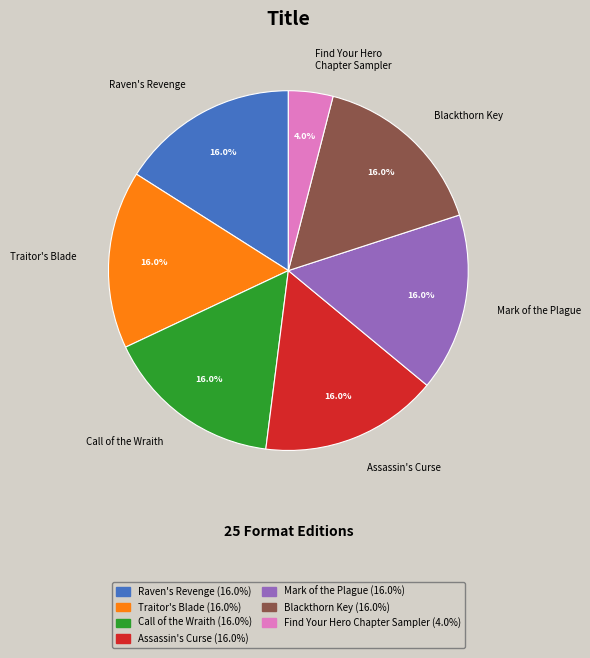

Is it true that Blackthorn Key is 16% of the pie?

True